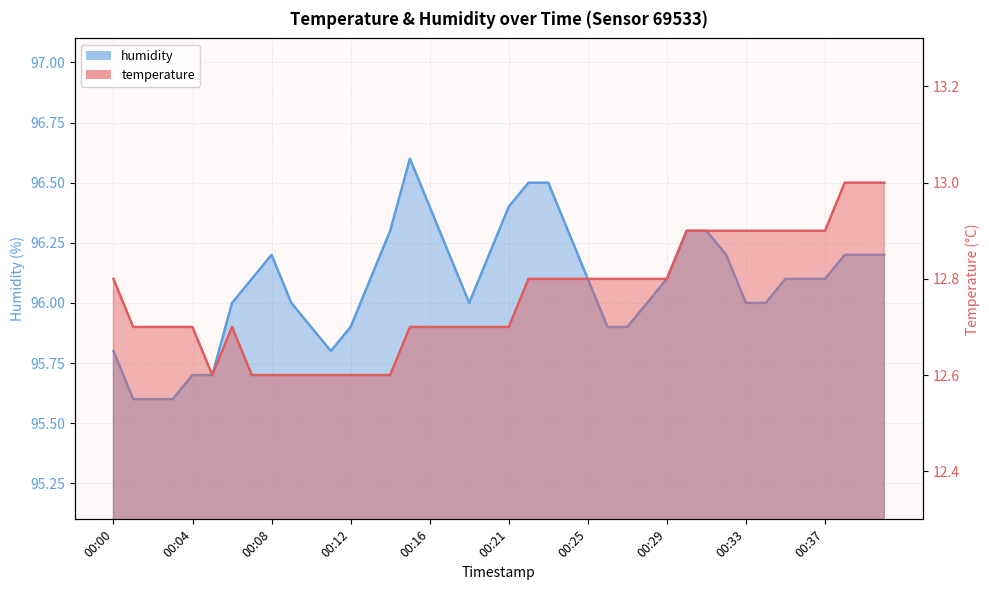

True or false: humidity and temperature intersect in this chart.

False